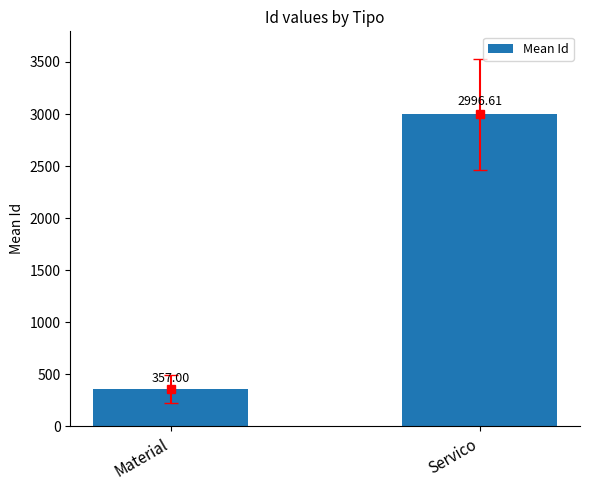

What is the maximum value shown in the chart?

2996.6